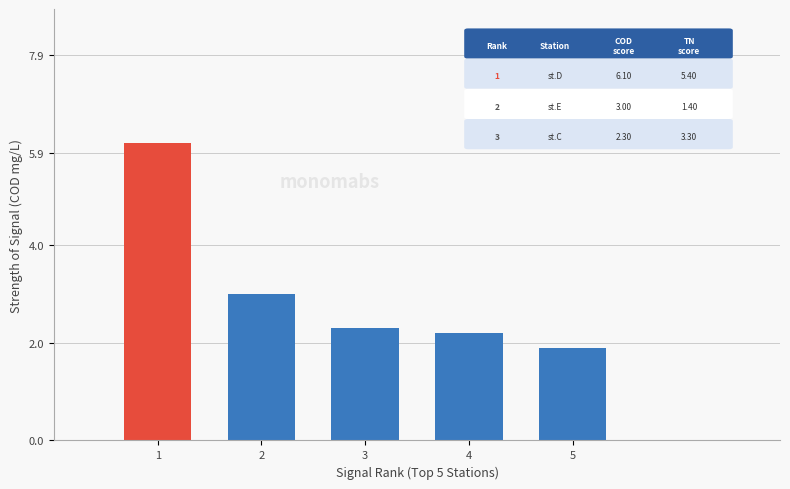

List the labels in order of value, smallest first.

5, 4, 3, 2, 1